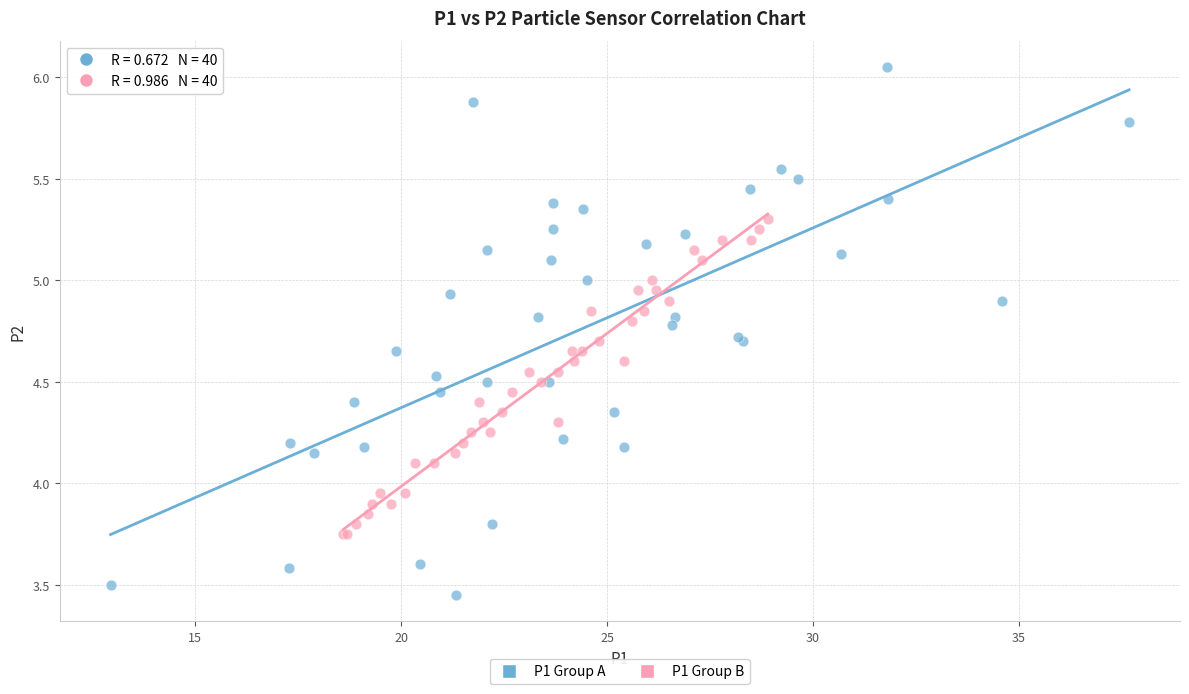

Which series reaches the minimum Y coordinate?

P1 Group A